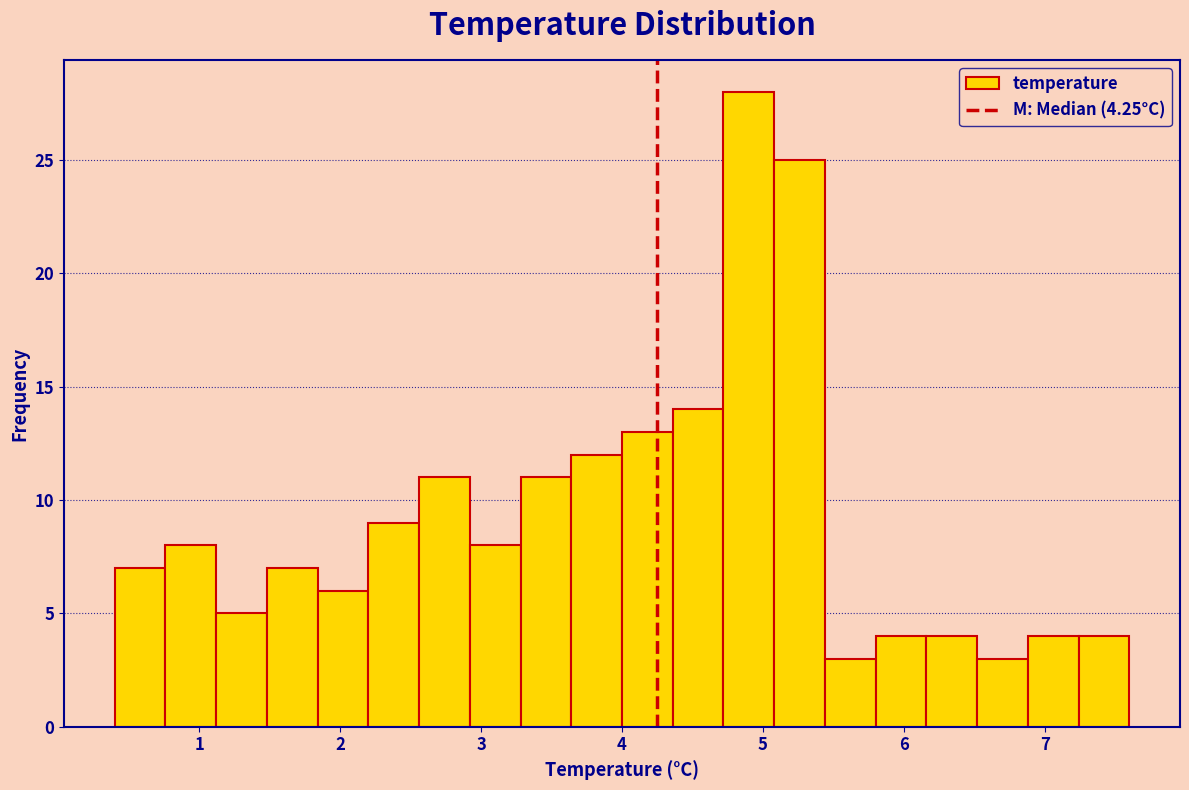

Read against the x-axis, roughly where is the centre of the tallest bar?

4.9